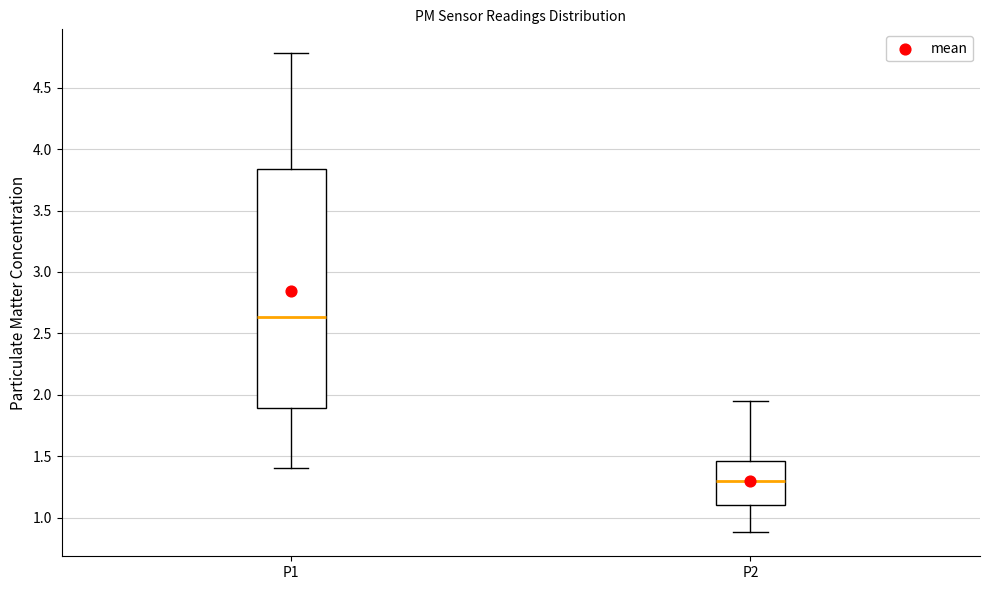

Reading left to right, read every box against the y-axis: the position of its median line, the range the box covers, and the ends of its whiskers. The values are not printed on the chart, so give them approximately, as read against the axis.

P1: median 2.65, box 1.90 to 3.85, whiskers 1.40 to 4.80
P2: median 1.30, box 1.10 to 1.45, whiskers 0.90 to 1.95